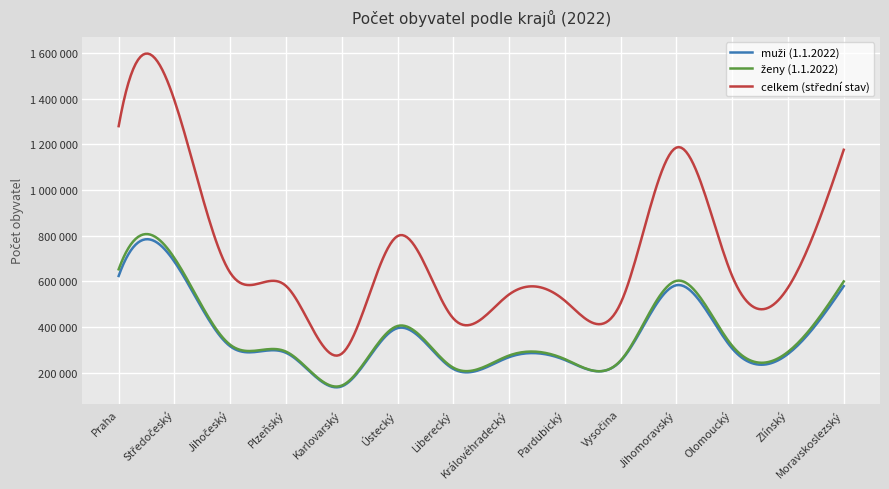

Does the chart have visible grid lines?

Yes